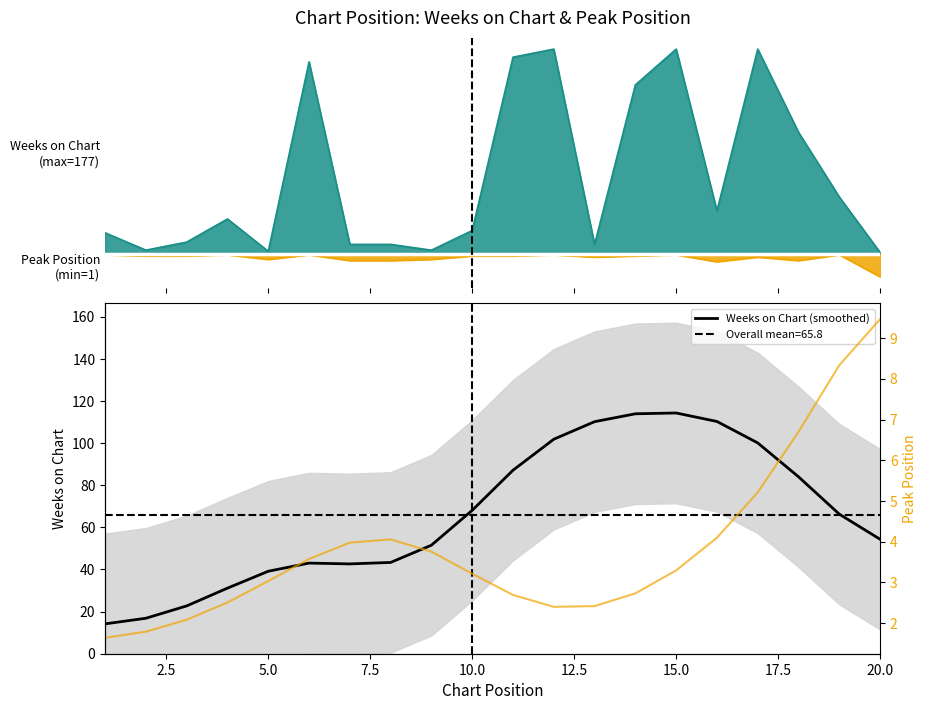

Rank the series by their average value, from highest to lowest.

Weeks on Chart (smoothed), Peak Position (smoothed)